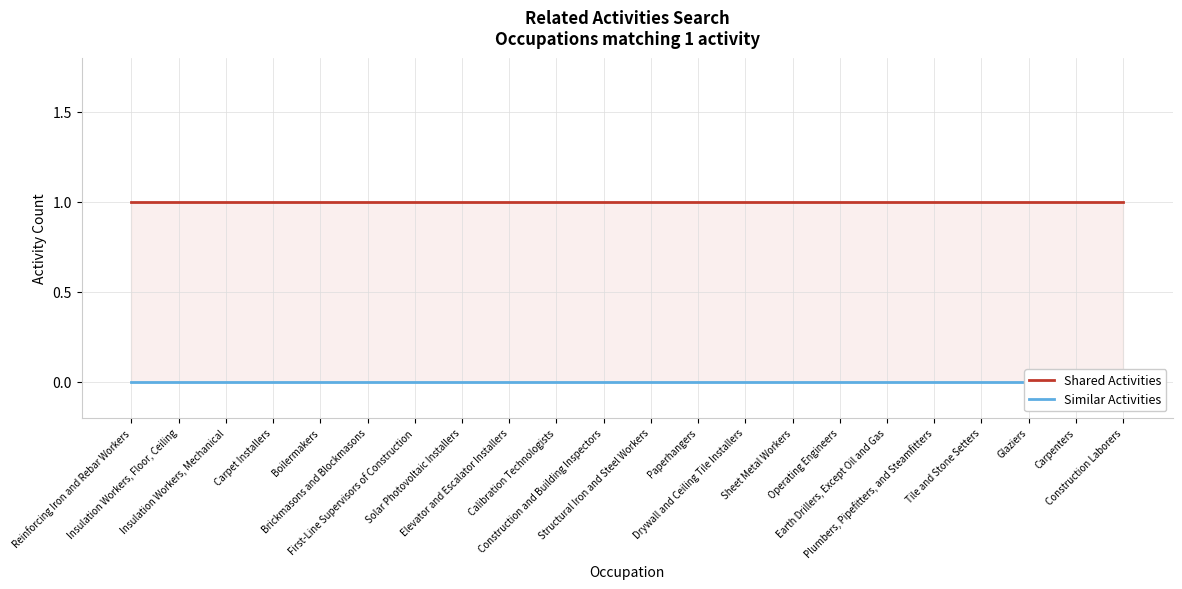

Read the Shared Activities value at Tile and Stone Setters.

1